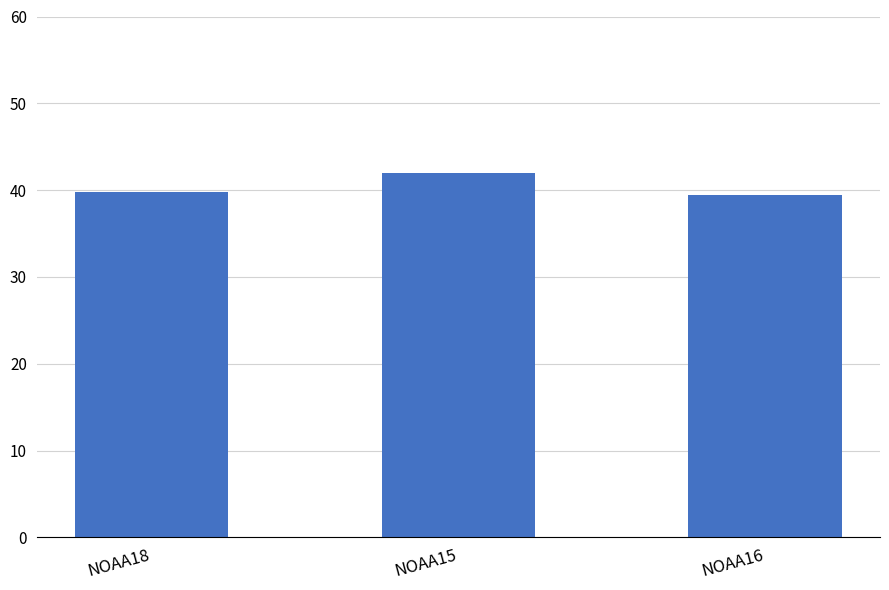

What is the smallest value displayed?

39.5